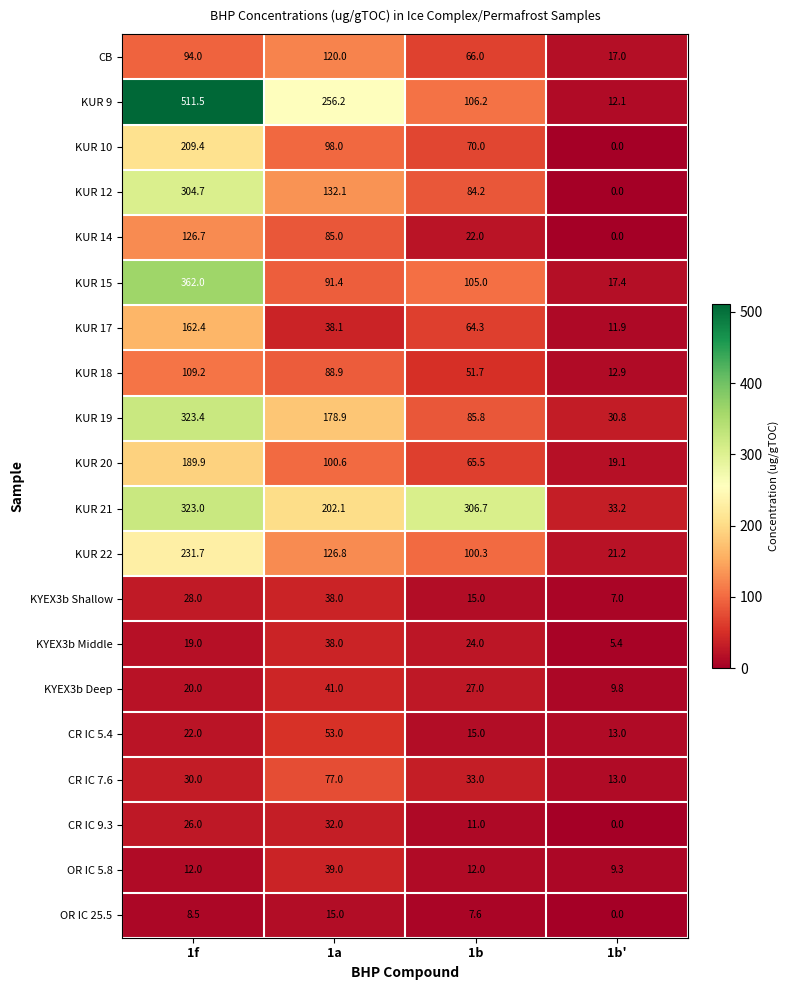

What is the lowest value of the OR IC 5.8 series?

9.3